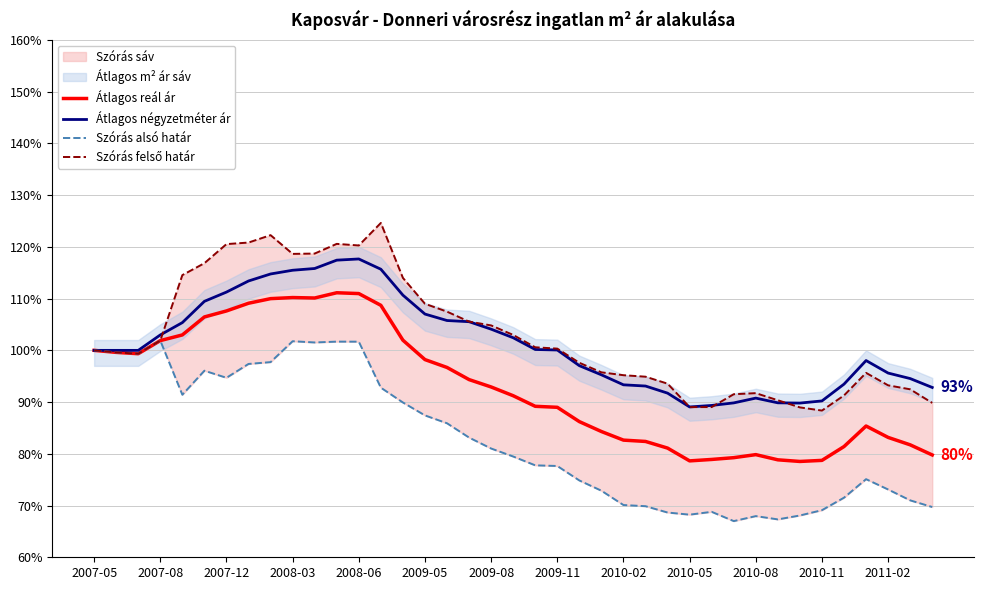

The Átlagos reál ár series shows 0.3 at 34. True or false?

False